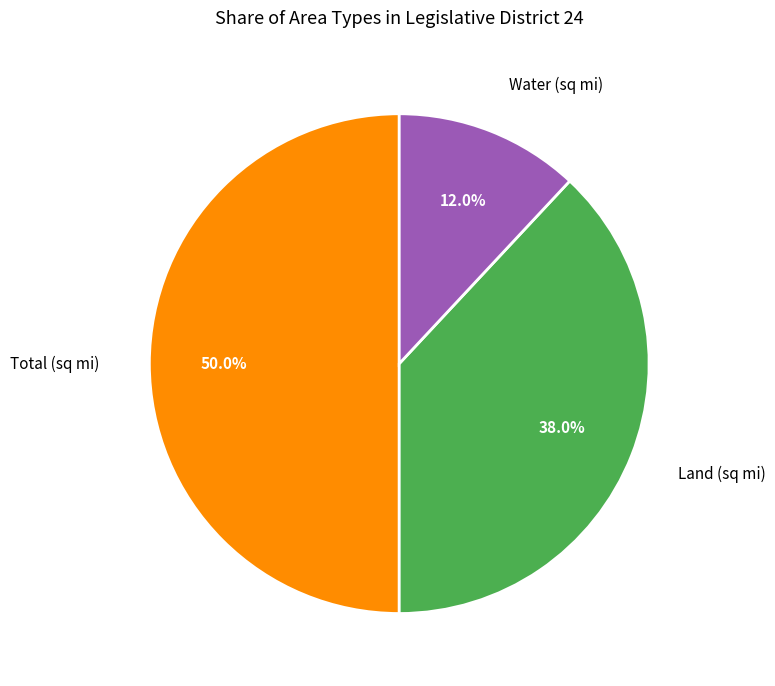

Rank the categories by value from lowest to highest.

Water (sq mi), Land (sq mi), Total (sq mi)